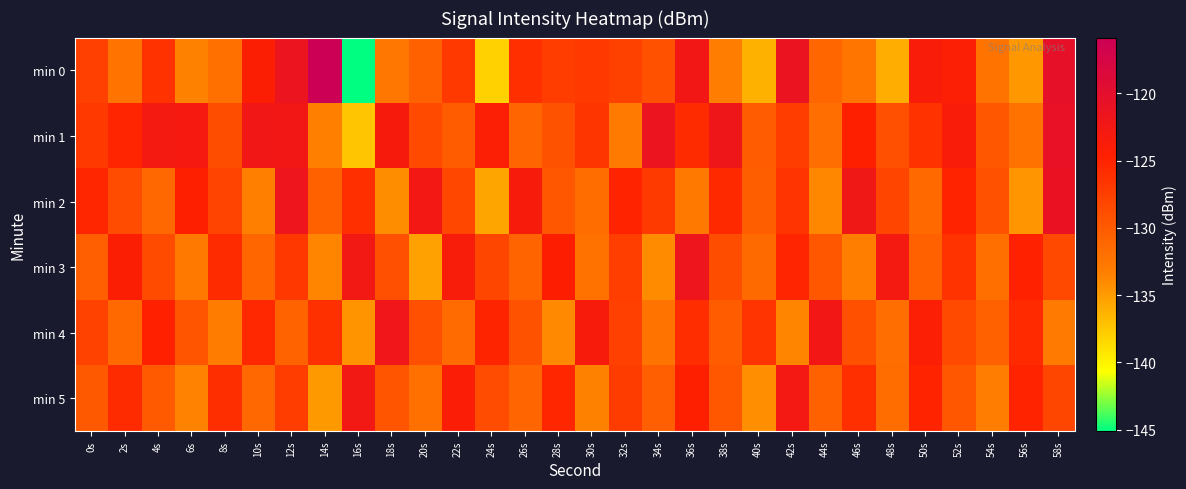

Which series has the widest spread of values?

min 0